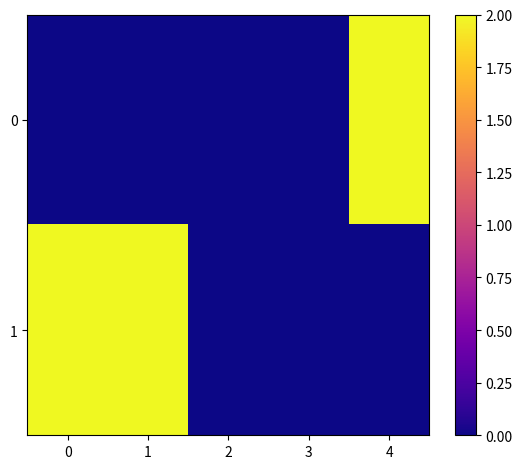

What is the greatest value displayed?

1